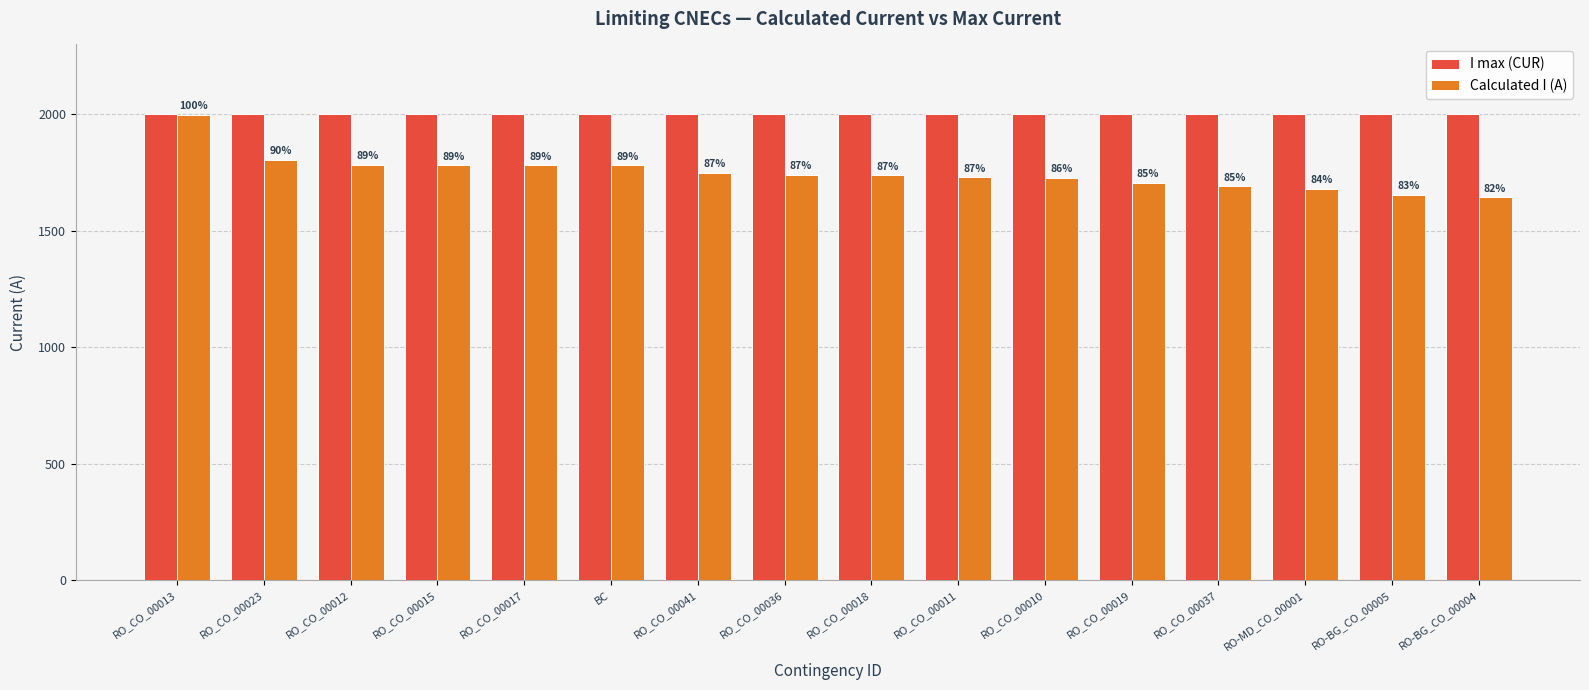

What is the label of the 12th bar from the right?

RO_CO_00017